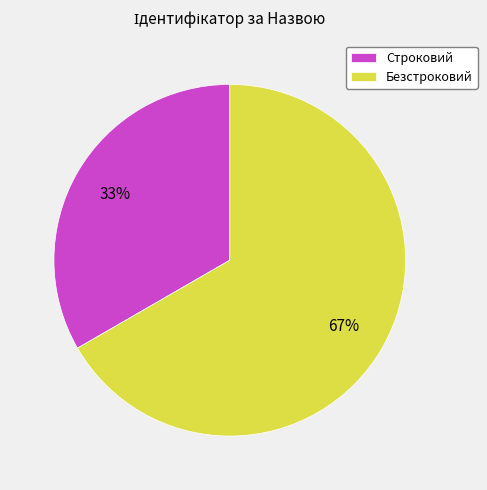

True or false: Строковий accounts for 33% of the total.

True